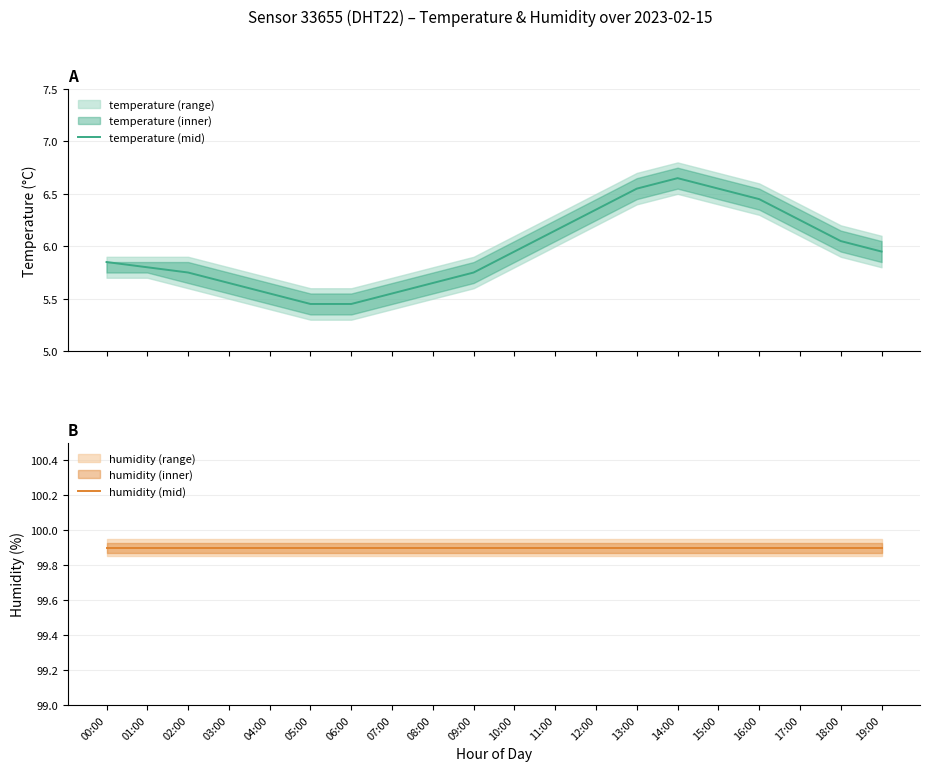

True or false: humidity (mid) and temperature (mid) cross at least once.

False